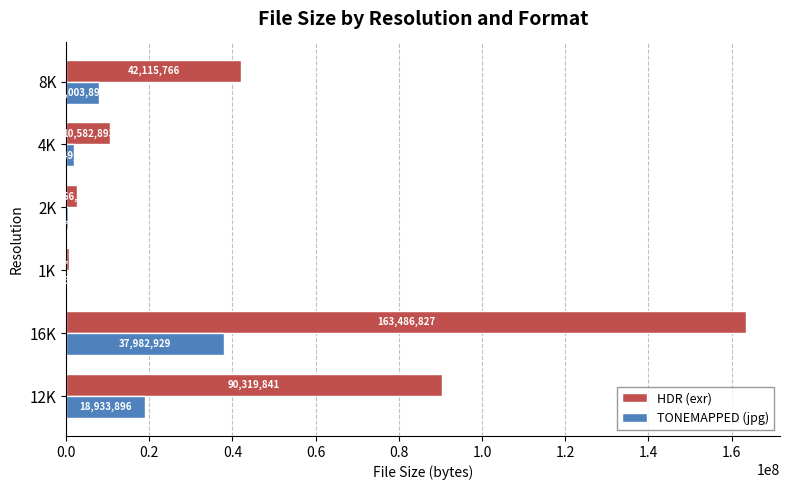

What is the approximate value of HDR (exr) at 2K, to the nearest 50?

2666100